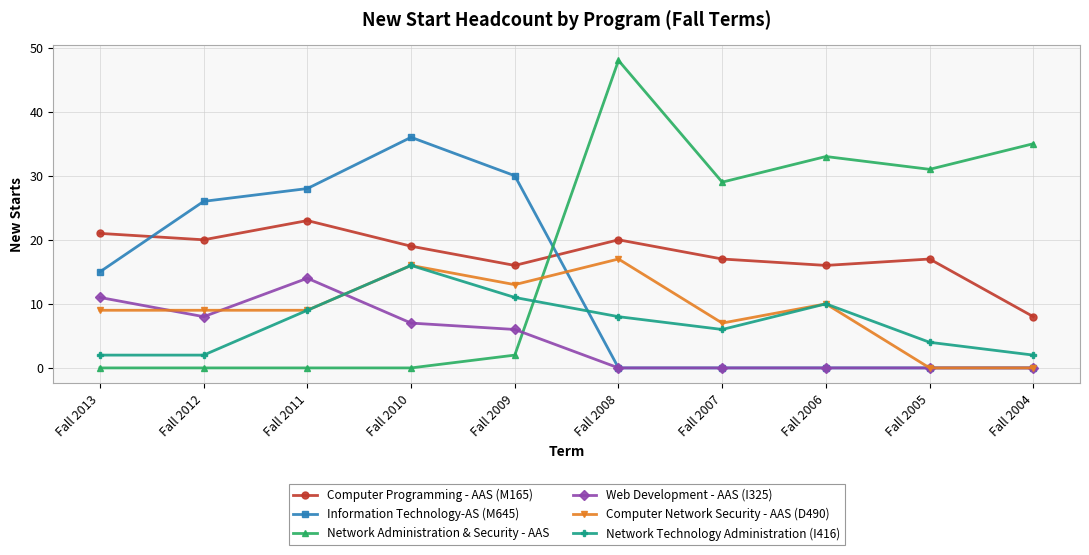

Is this an area chart (filled region under the line)?

No